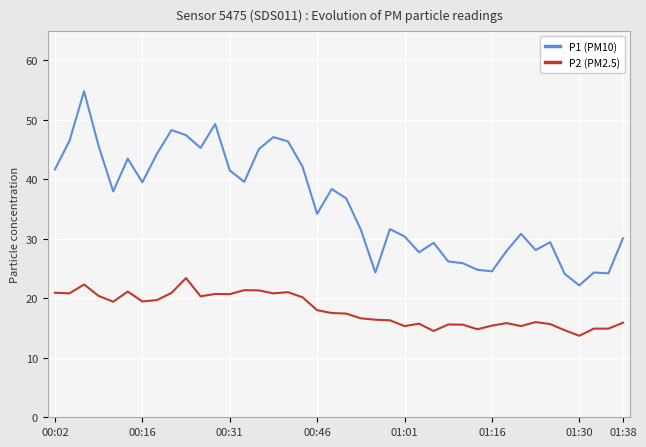

List the series in order of their peak value, lowest first.

P2 (PM2.5), P1 (PM10)